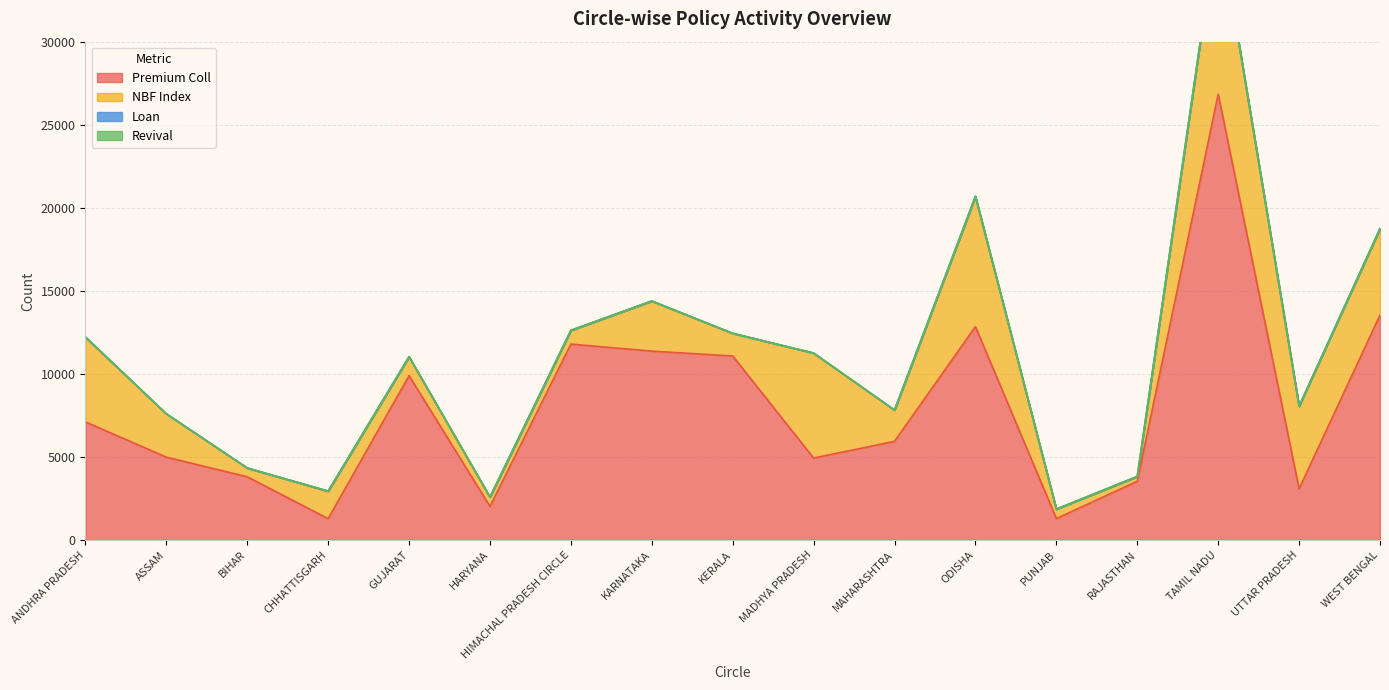

Between HIMACHAL PRADESH CIRCLE and ANDHRA PRADESH, which is larger?

HIMACHAL PRADESH CIRCLE